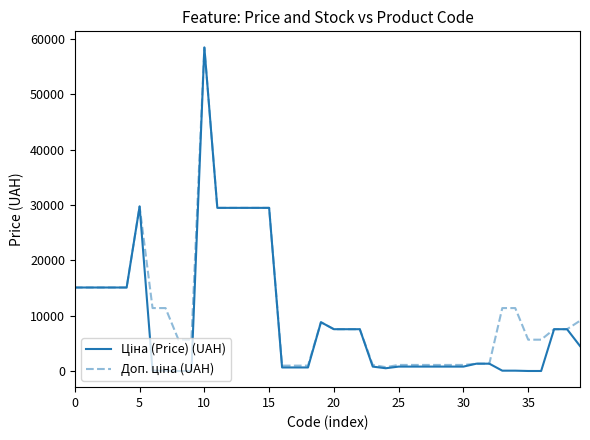

Reading left to right, list all the values displayed in this chart.

Ціна (Price) (UAH): 15120.0	15120.0	15120.0	15120.0	15120.0	29747.2	114.1	114.1	57.0	57.0	58426.5	29491.5	29491.5	29491.5	29491.5	29491.5	693.7	693.7	693.7	8856.7	7596.5	7596.5	7596.5	848.4	551.5	848.4	848.4	848.4	848.4	848.4	848.4	1375.4	1375.4	114.1	114.1	57.0	57.0	7596.5	7596.5	4561.9
Доп. ціна (UAH): 15120.0	15120.0	15120.0	15120.0	15120.0	29747.2	11410.0	11410.0	5705.0	5705.0	58426.5	29491.5	29491.5	29491.5	29491.5	29491.5	1024.6	1024.6	1024.6	8856.7	7596.5	7596.5	7596.5	1149.7	747.0	1149.7	1149.7	1149.7	1149.7	1149.7	1149.7	1375.0	1375.0	11410.0	11410.0	5705.0	5705.0	7596.5	7596.5	9123.7